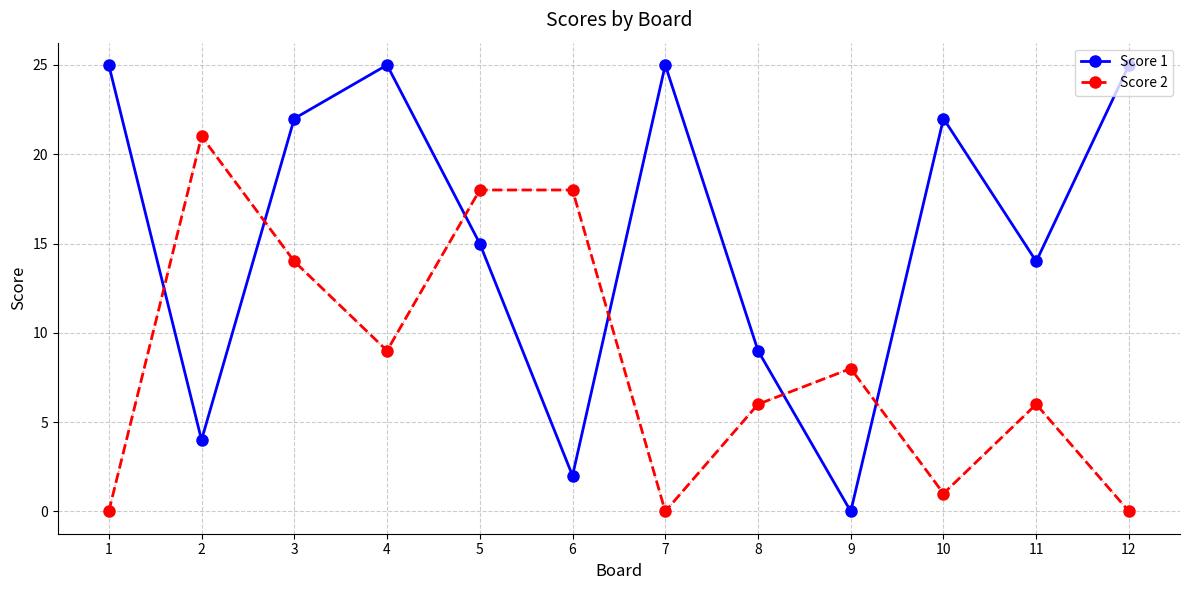

In Score 1, how many points are lower than both neighbors (excluding endpoints)?

4